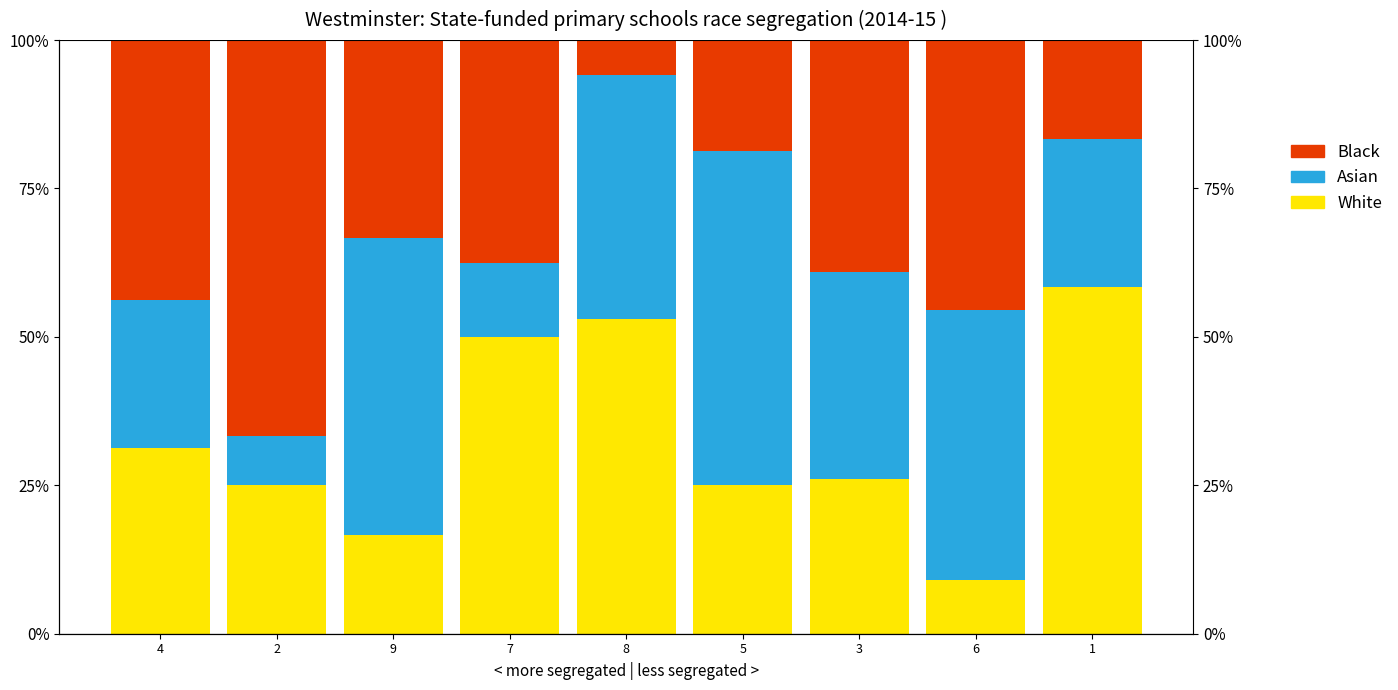

What is the label of the 6th bar from the right?

7